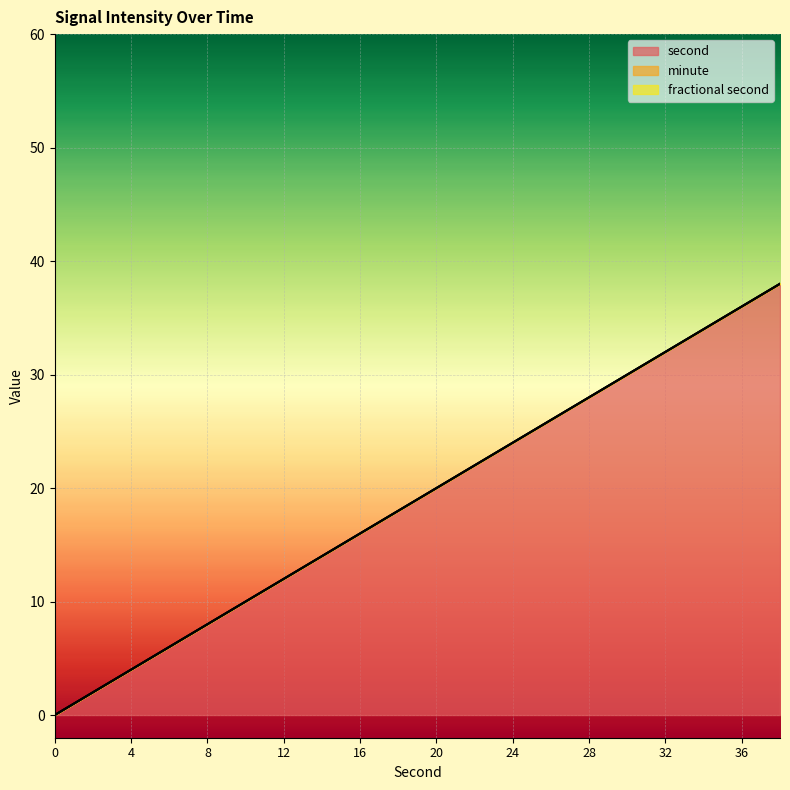

What is the greatest value displayed?

38